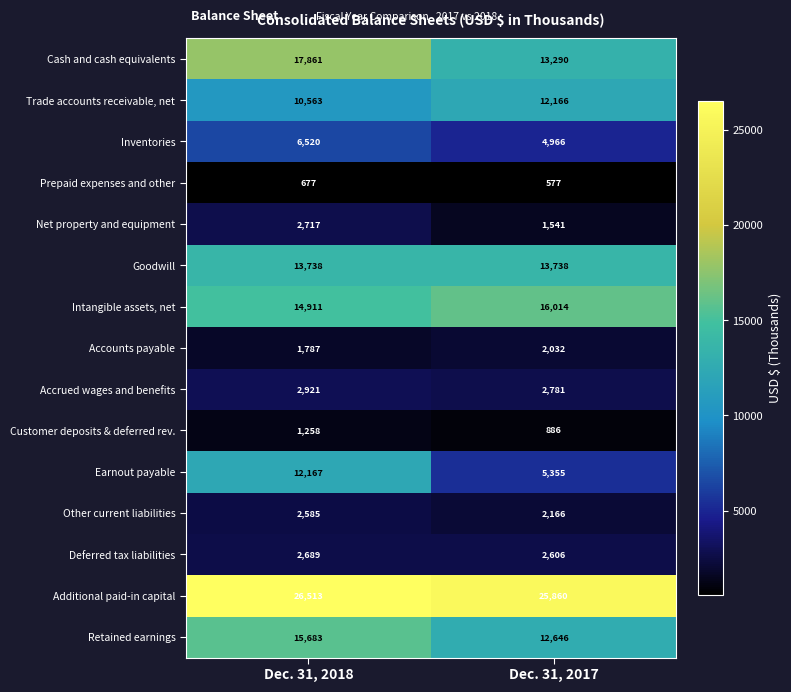

What is the spread (max minus min) of values at Dec. 31, 2017?

25283